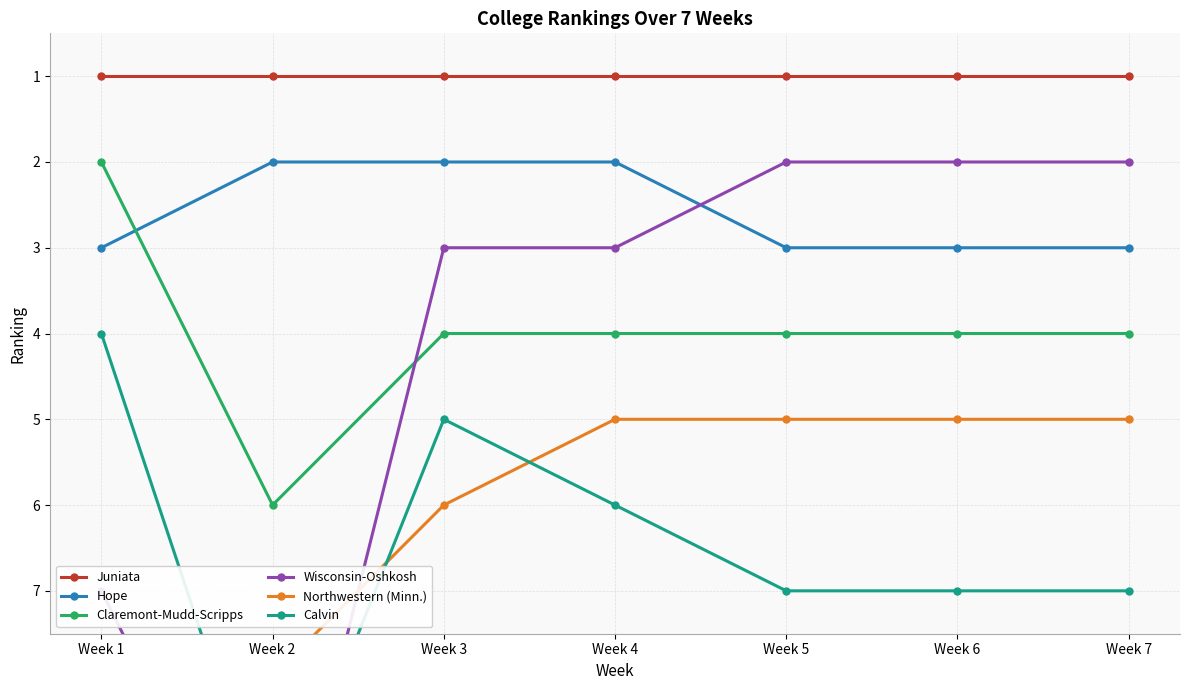

How many lines are shown in the chart?

6